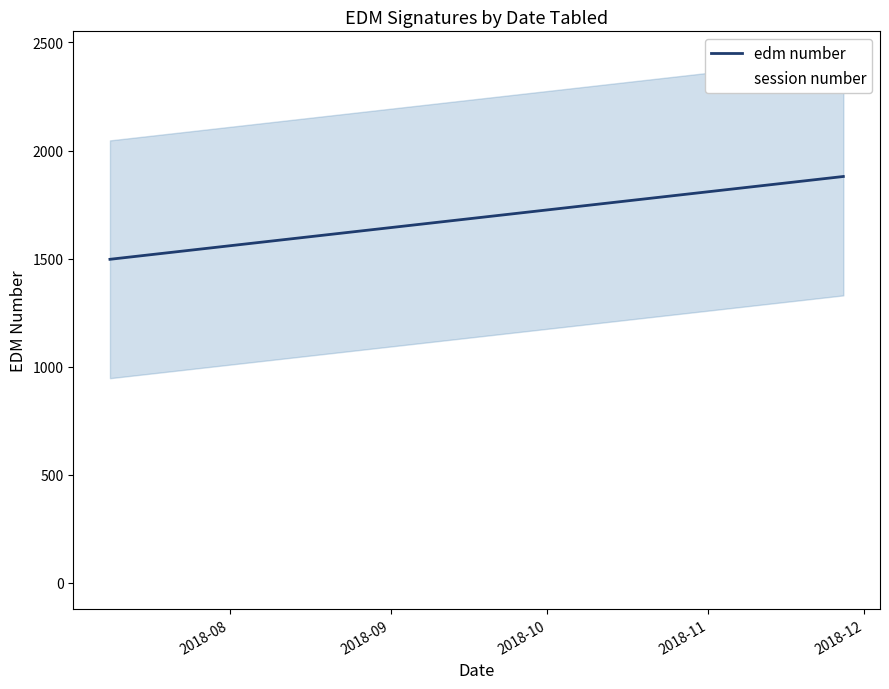

How many categories are shown in the chart?

2